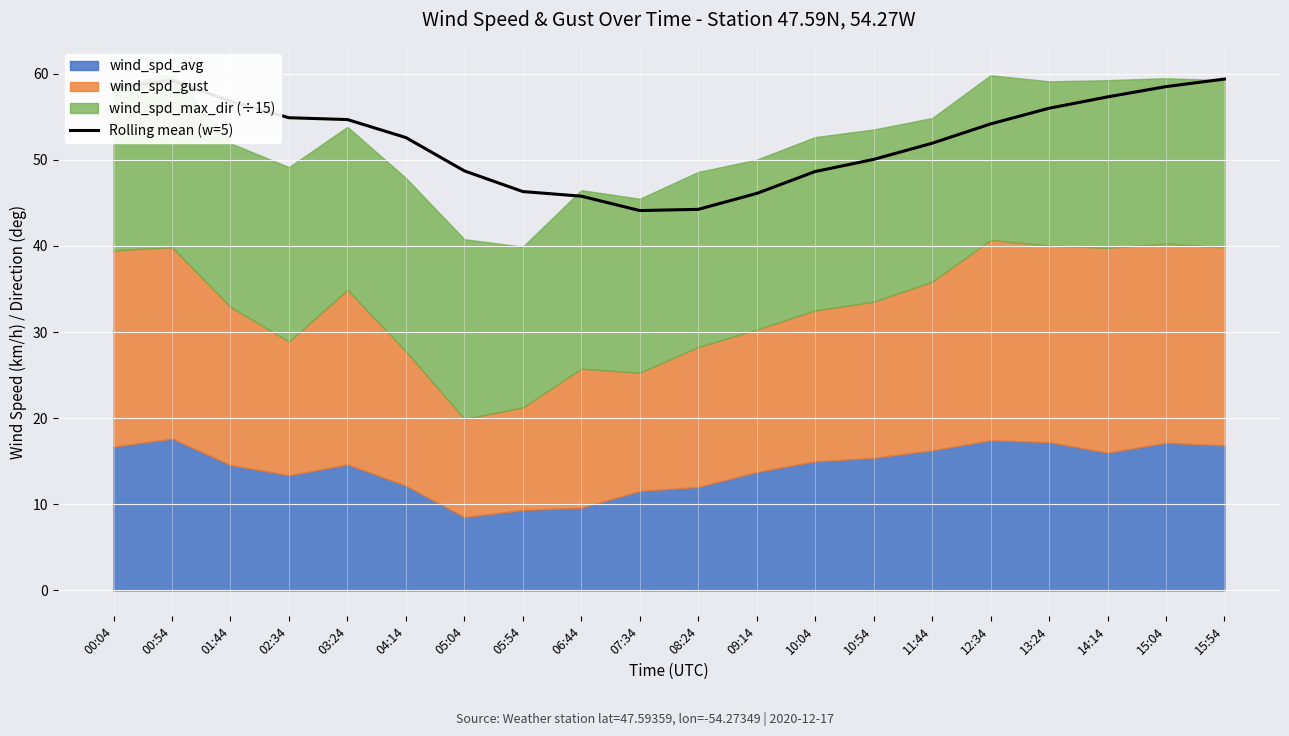

What is the lowest value of the Rolling mean (w=5) series?

44.1